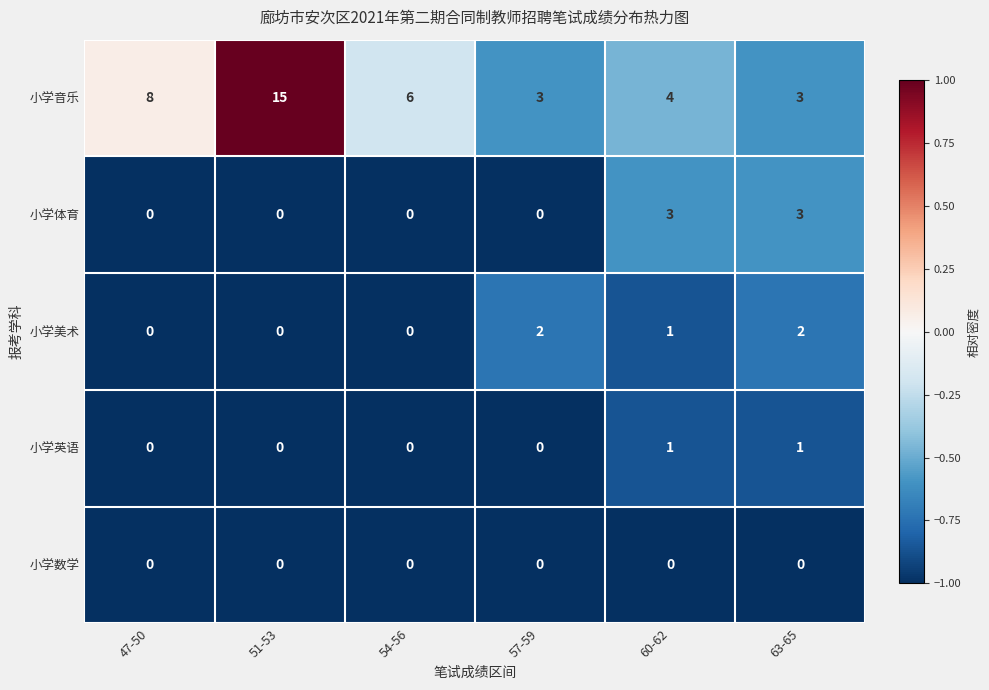

At which label is 小学美术 closest to 1?

60-62